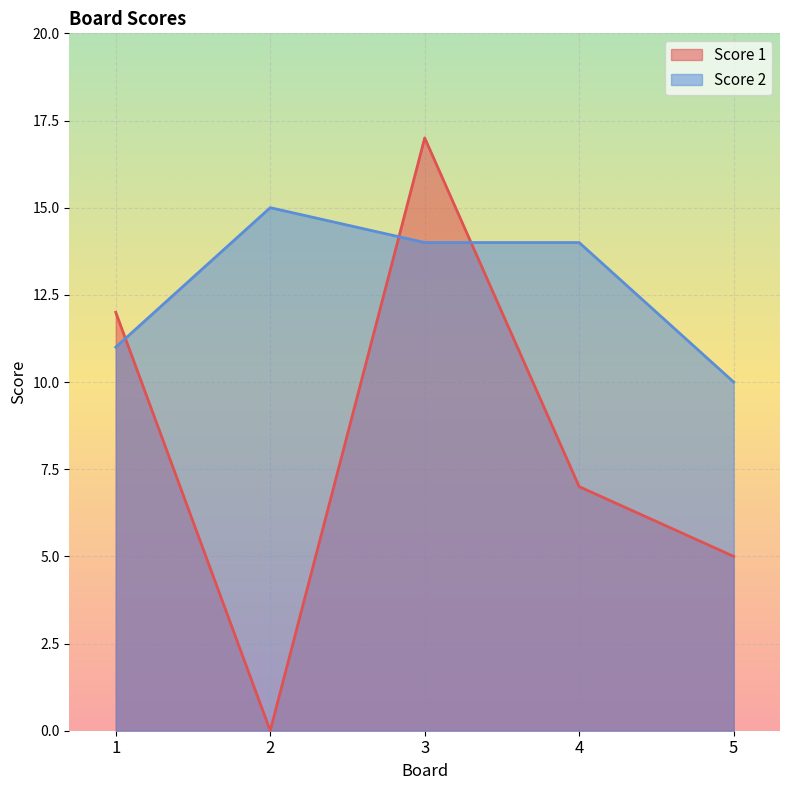

Which series has the largest total across all categories?

Score 2